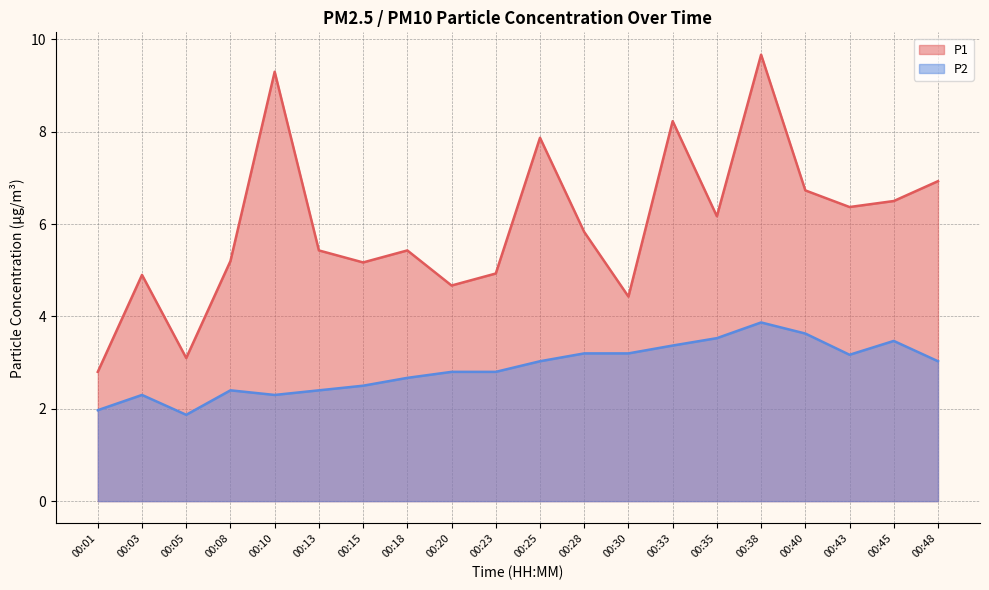

What is the minimum value for P2?

1.9